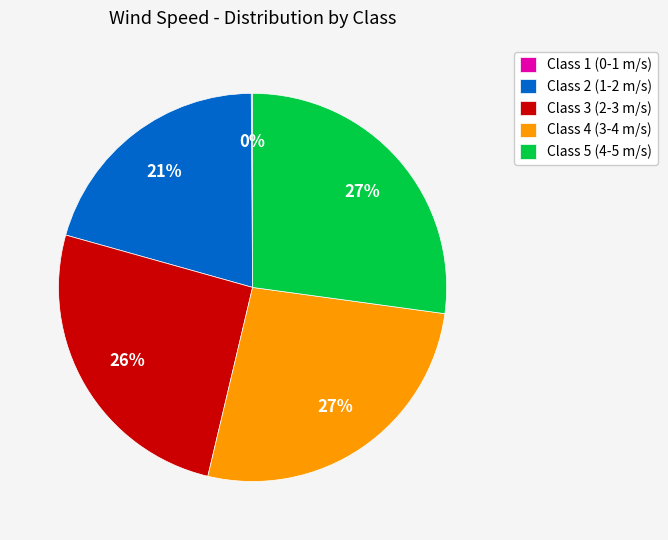

Is there any slice that represents more than half of the pie?

No